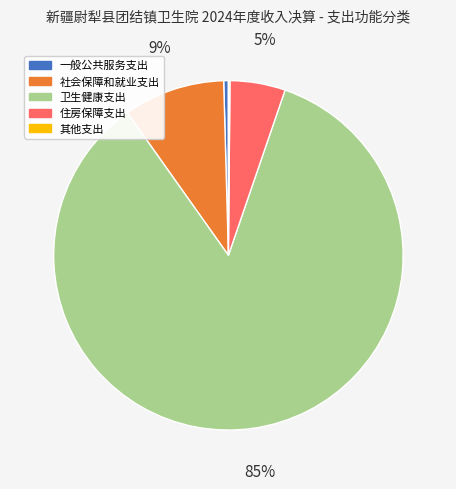

True or false: 社会保障和就业支出 accounts for 9% of the total.

True